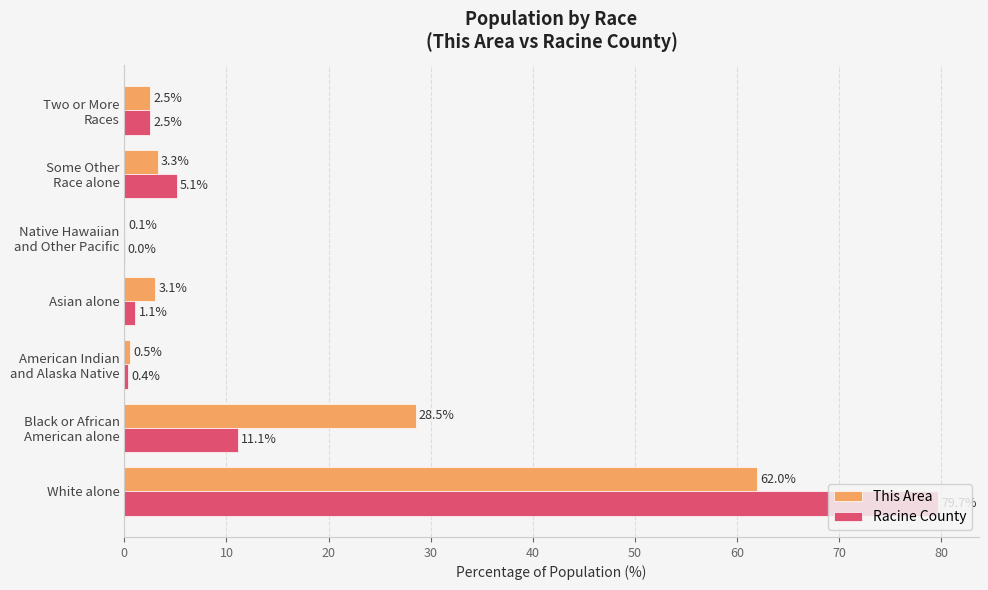

The value of This Area at White alone is 92.7. True or false?

False